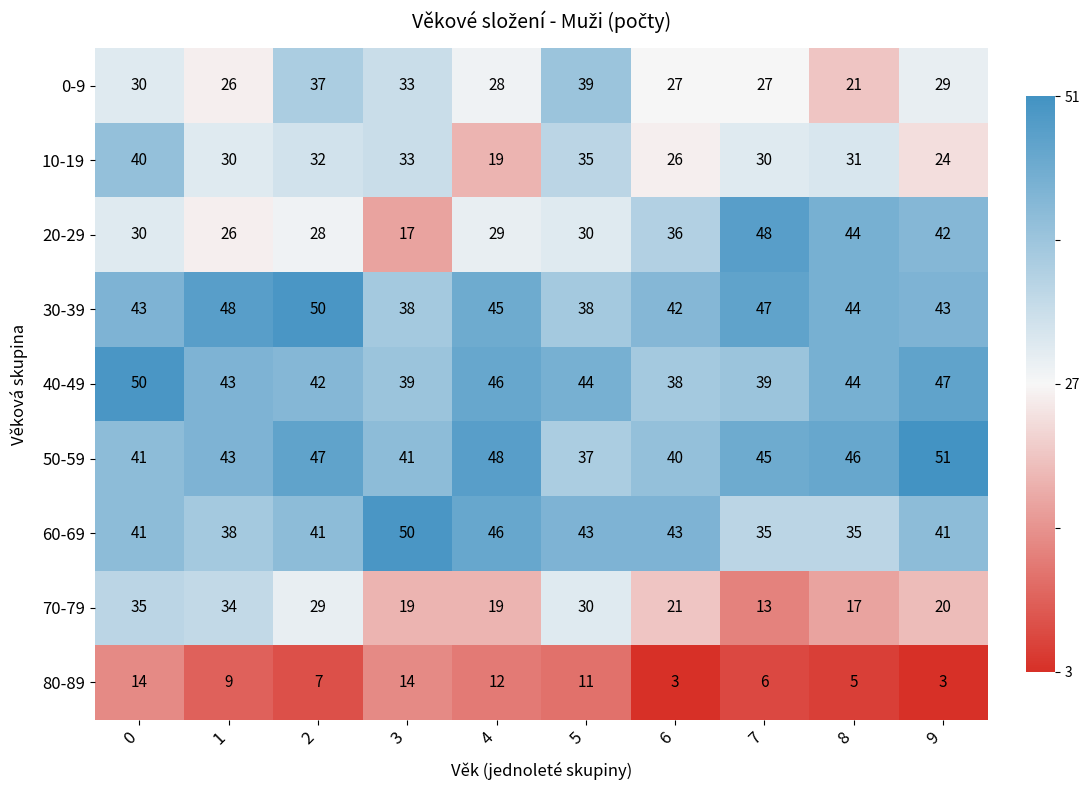

Between 1 and 9, which series saw the biggest shift?

20-29